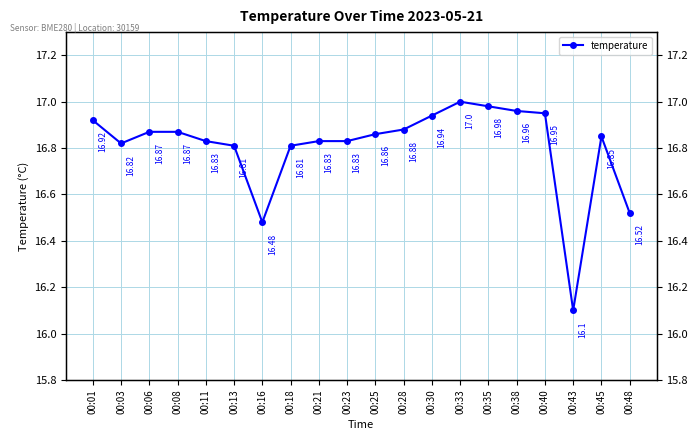

What is the value of the 16th point from the left?

17.0